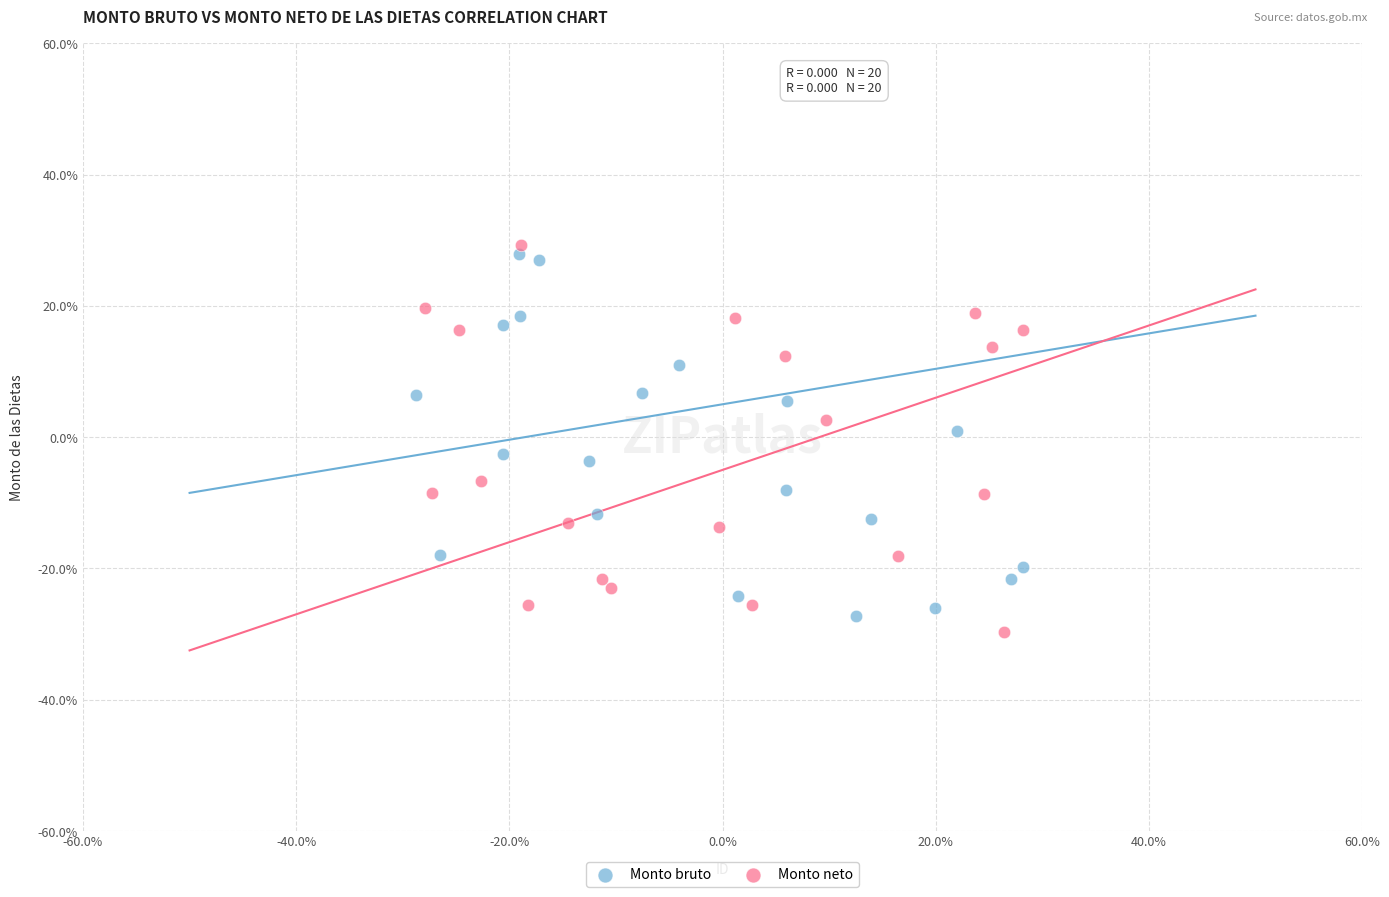

What are all the series names shown in the legend?

Monto bruto, Monto neto